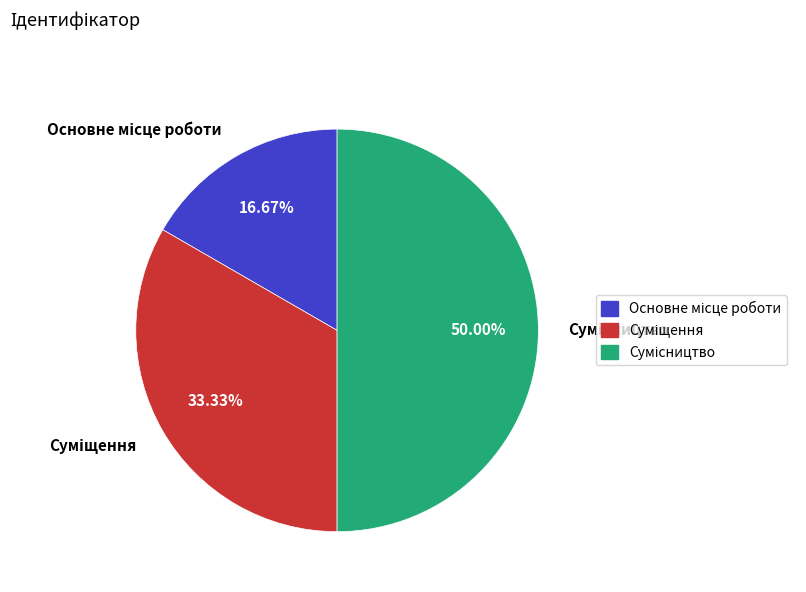

To the nearest percent, what percentage of the pie is Суміщення?

33%